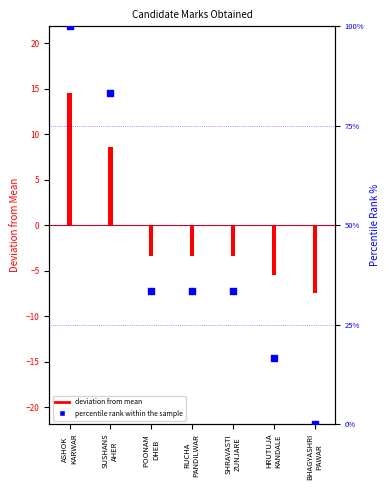

Which has a higher value, ASHOK
KARWAR or POONAM
DHEB?

ASHOK
KARWAR